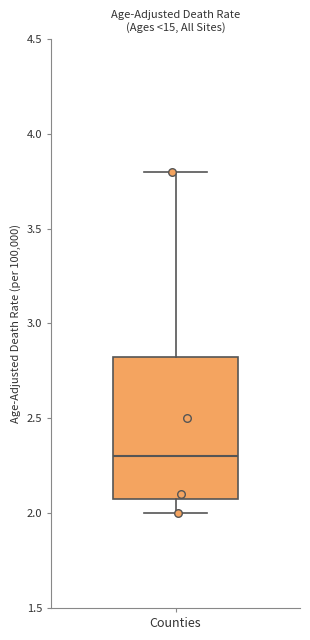

Read this box plot against the y-axis: the position of the median line, the range covered by the box, and the ends of both whiskers. The values are not printed on the chart, so give them approximately, as read against the axis.

median 2.30, box 2.10 to 2.85, whiskers 2.00 to 3.80